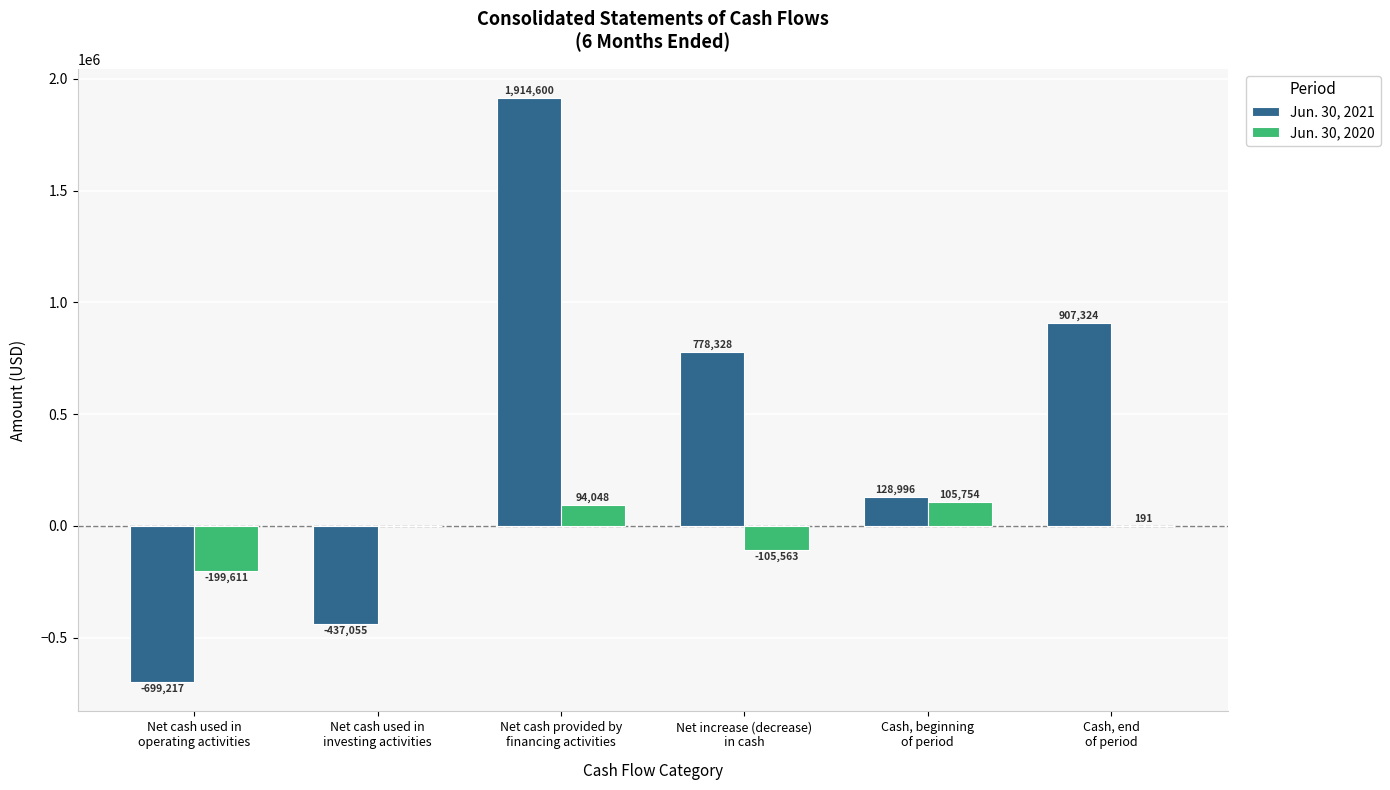

Where does the Jun. 30, 2021 series first go above 778328?

Net cash provided by
financing activities